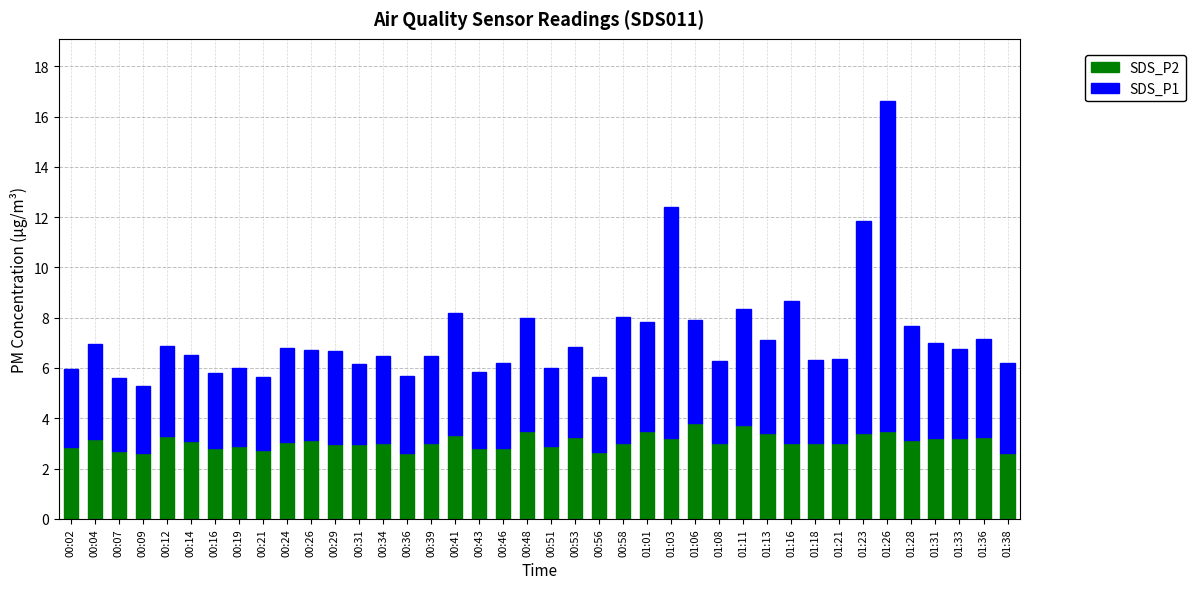

What is the maximum value for SDS_P2?

3.8